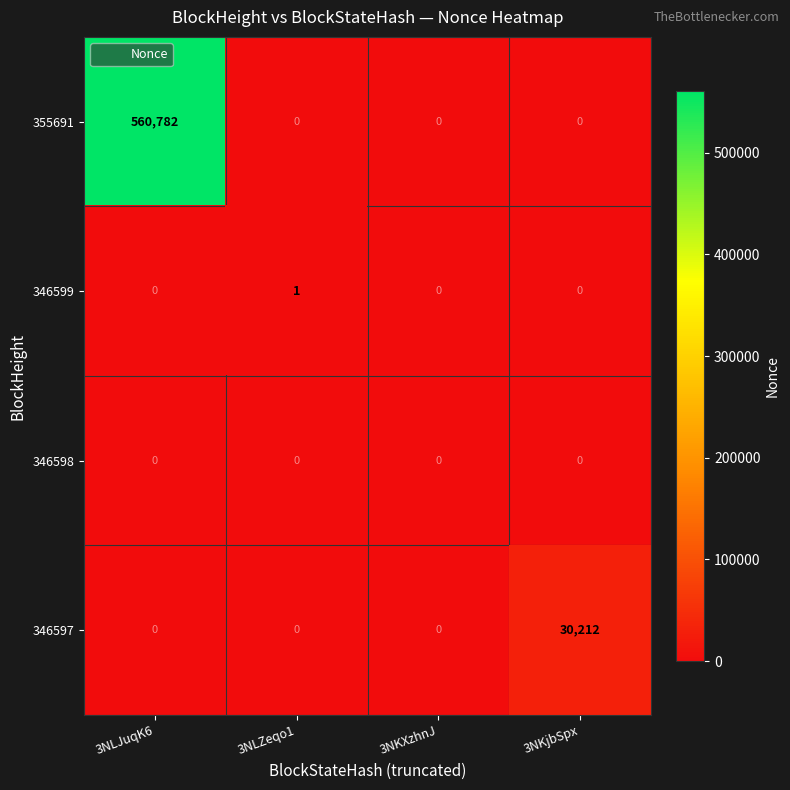

Is the value of 346598 at 3NLZeqo1 greater than the value of 355691 at 3NKXzhnJ?

No